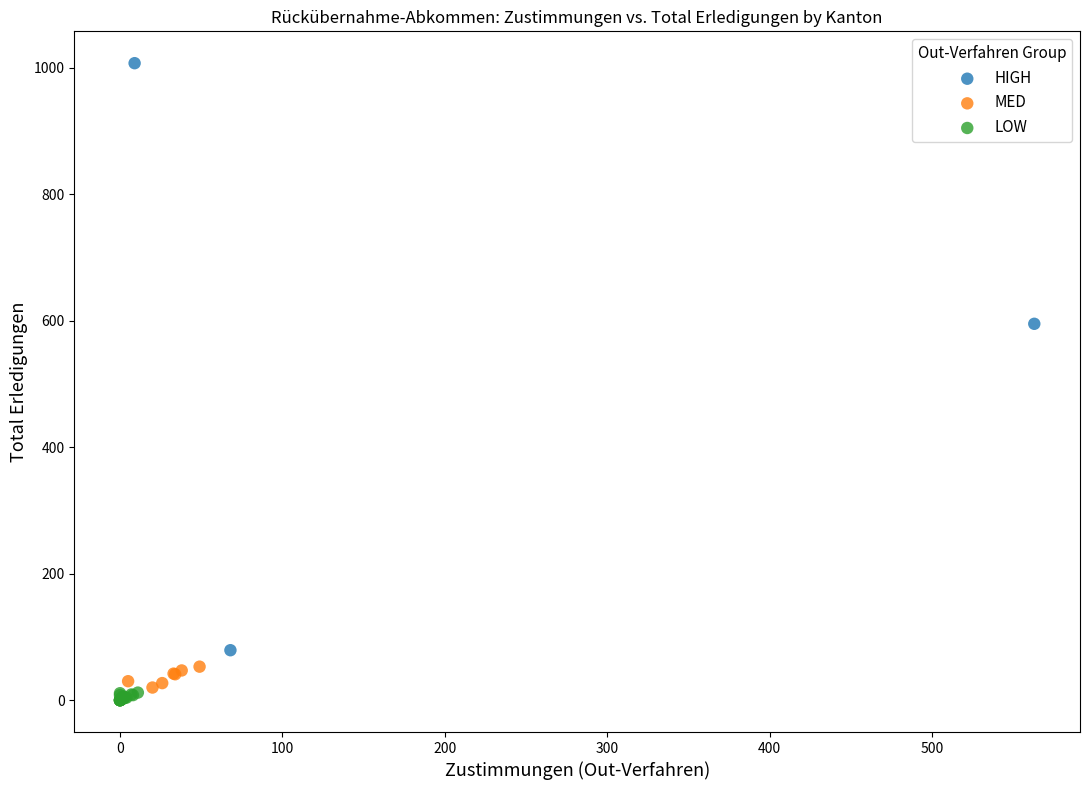

Which series contains the lowest Y value?

LOW